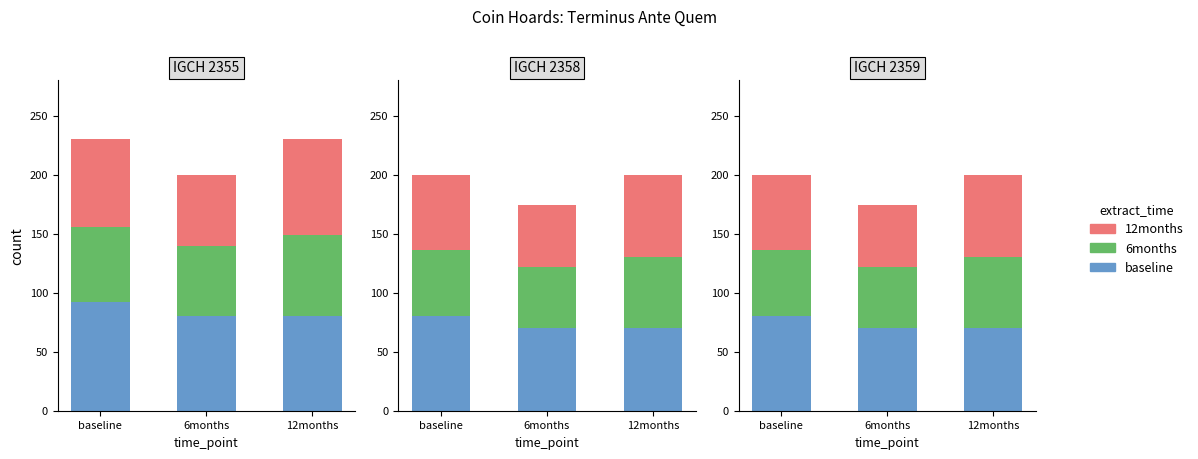

What are all the series names shown in the legend?

baseline, 6months, 12months